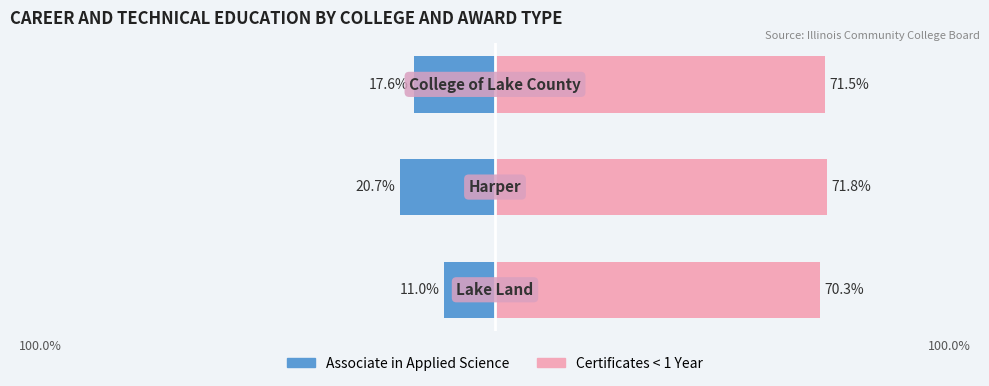

How many bars are there in each group?

2